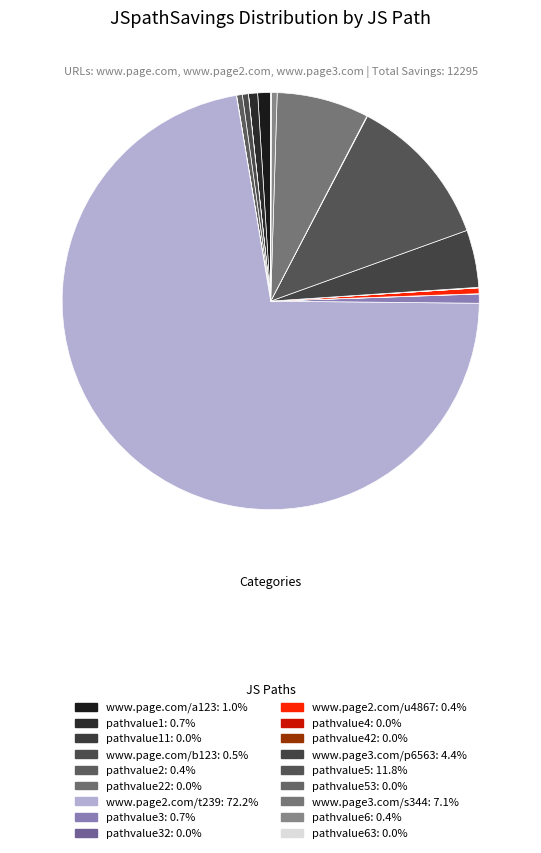

How many segments does this pie chart have?

18